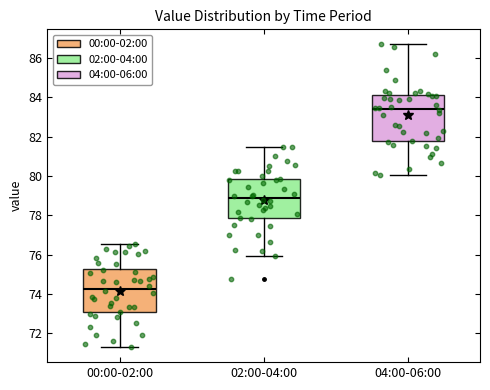

Reading left to right, read every box against the y-axis: the position of its median line, the range the box covers, and the ends of its whiskers. The values are not printed on the chart, so give them approximately, as read against the axis.

00:00-02:00: median 74.2, box 73.0 to 75.4, whiskers 71.4 to 76.6
02:00-04:00: median 78.8, box 77.8 to 79.8, whiskers 76.0 to 81.6
04:00-06:00: median 83.4, box 81.8 to 84.2, whiskers 80.0 to 86.6